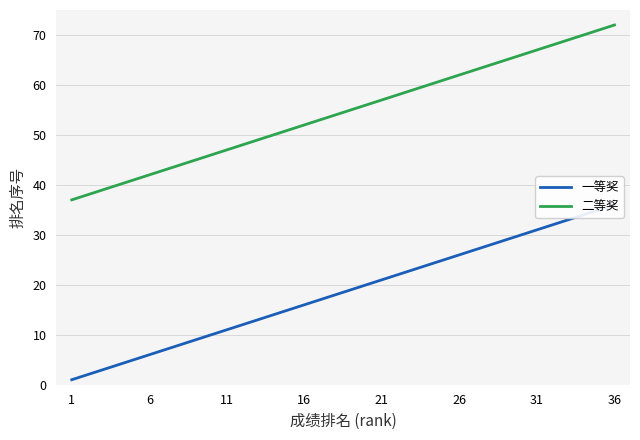

The 二等奖 series shows 102 at 21. True or false?

False